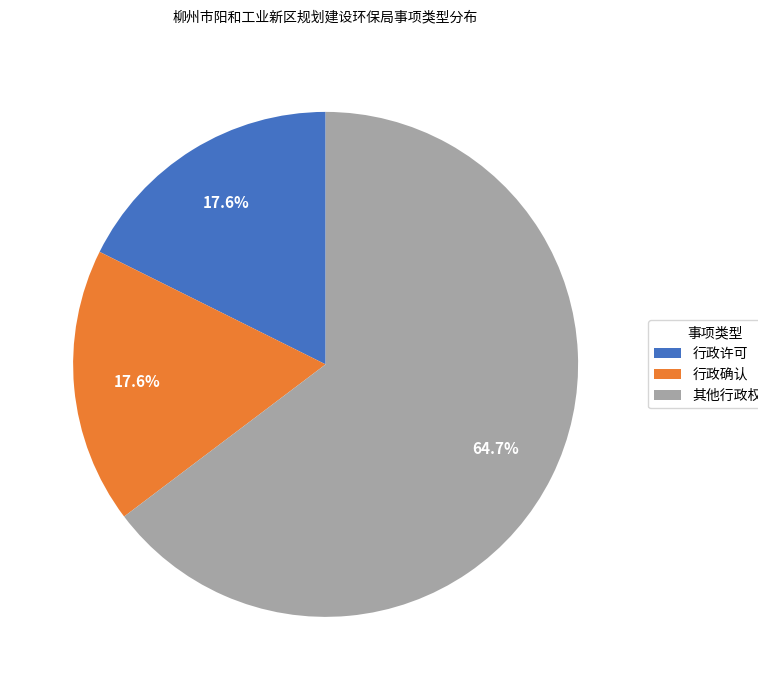

Is 其他行政权力 the majority of the pie?

Yes